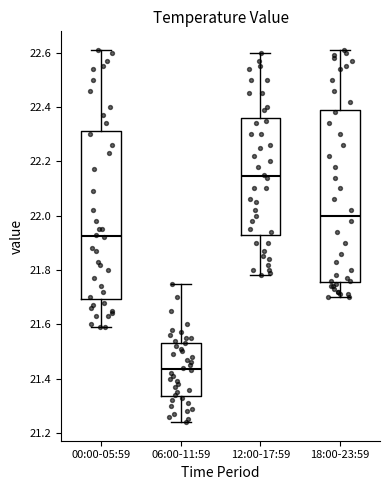

Reading left to right, read every box against the y-axis: the position of its median line, the range the box covers, and the ends of its whiskers. The values are not printed on the chart, so give them approximately, as read against the axis.

00:00-05:59: median 21.92, box 21.70 to 22.32, whiskers 21.60 to 22.62
06:00-11:59: median 21.44, box 21.34 to 21.54, whiskers 21.24 to 21.76
12:00-17:59: median 22.14, box 21.94 to 22.36, whiskers 21.78 to 22.60
18:00-23:59: median 22.00, box 21.76 to 22.40, whiskers 21.70 to 22.62